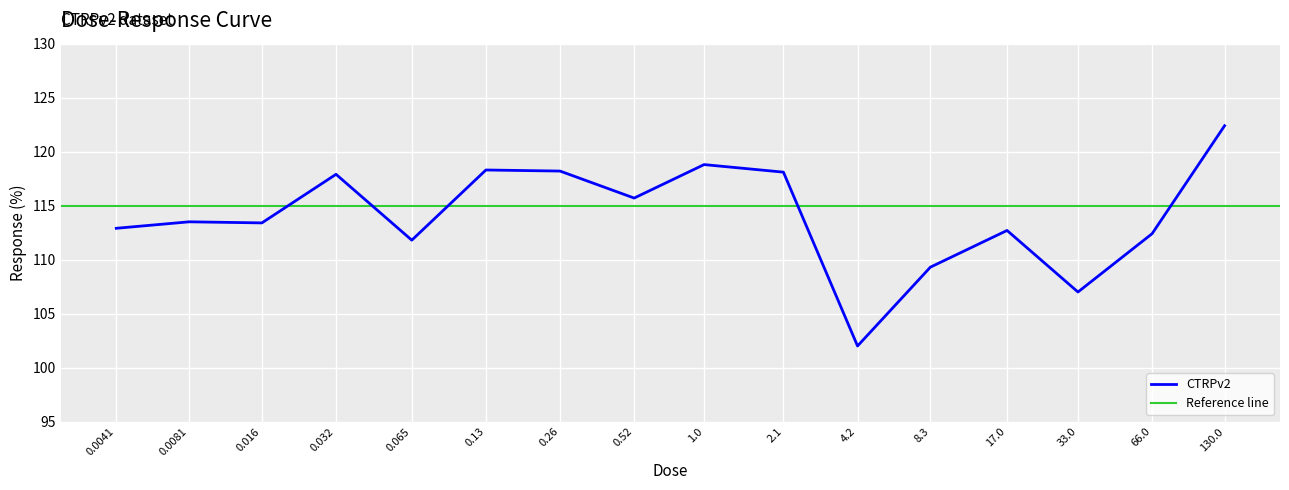

What is the average value?

114.0